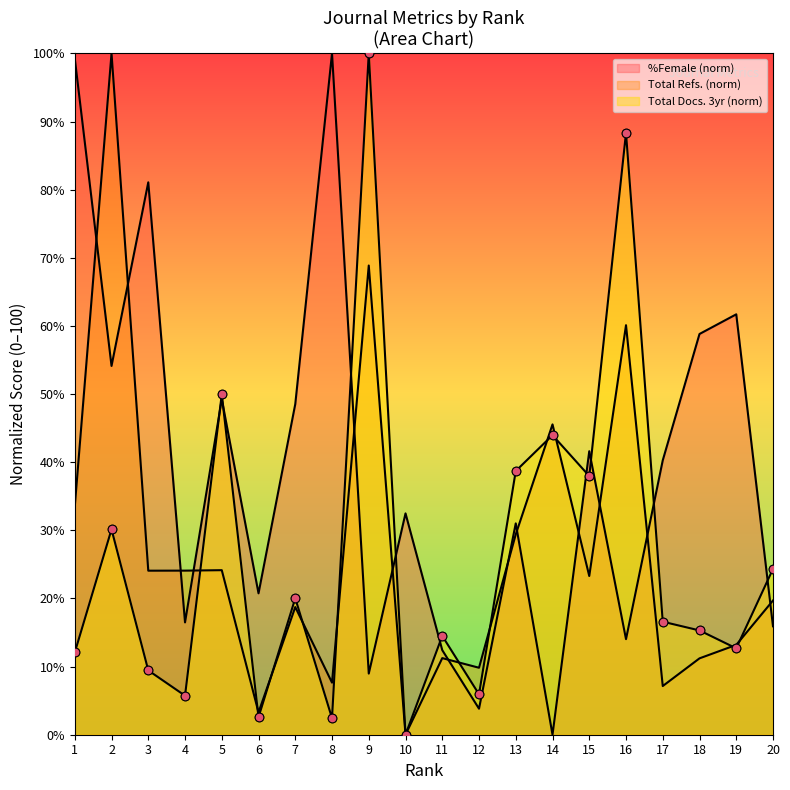

What is the total value across all series at 7?

87.3